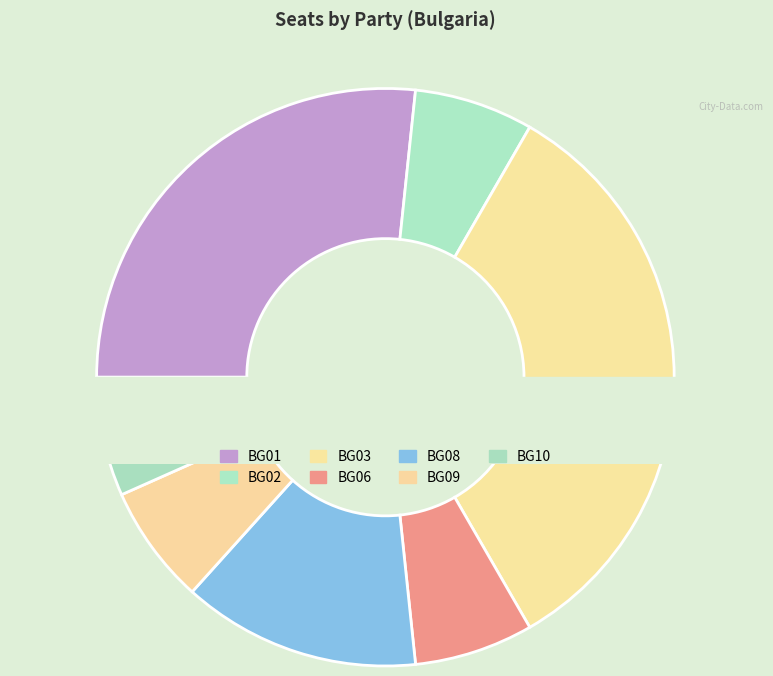

Which category has the smallest portion of the pie?

BG02